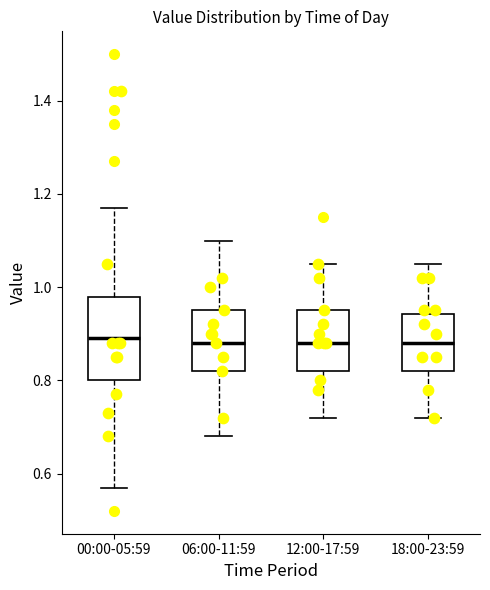

Which box is the tallest, from its lower edge to its upper edge?

00:00-05:59